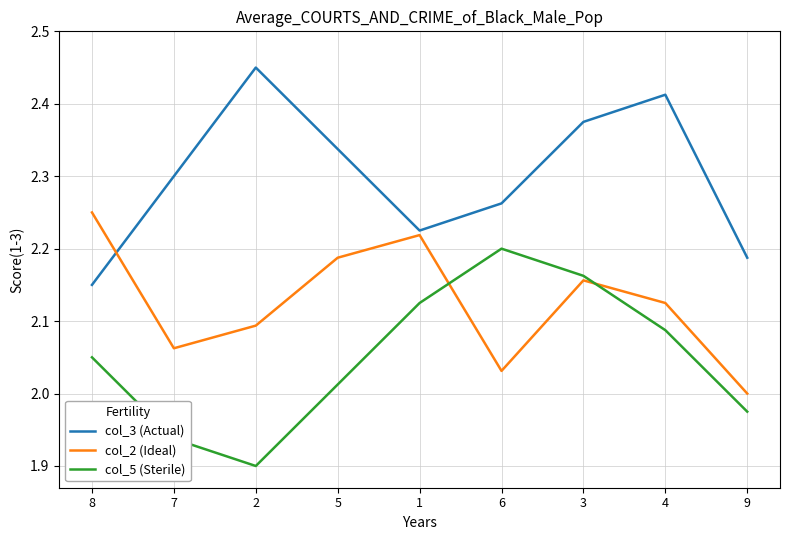

Which series has the largest total across all categories?

col_3 (Actual)